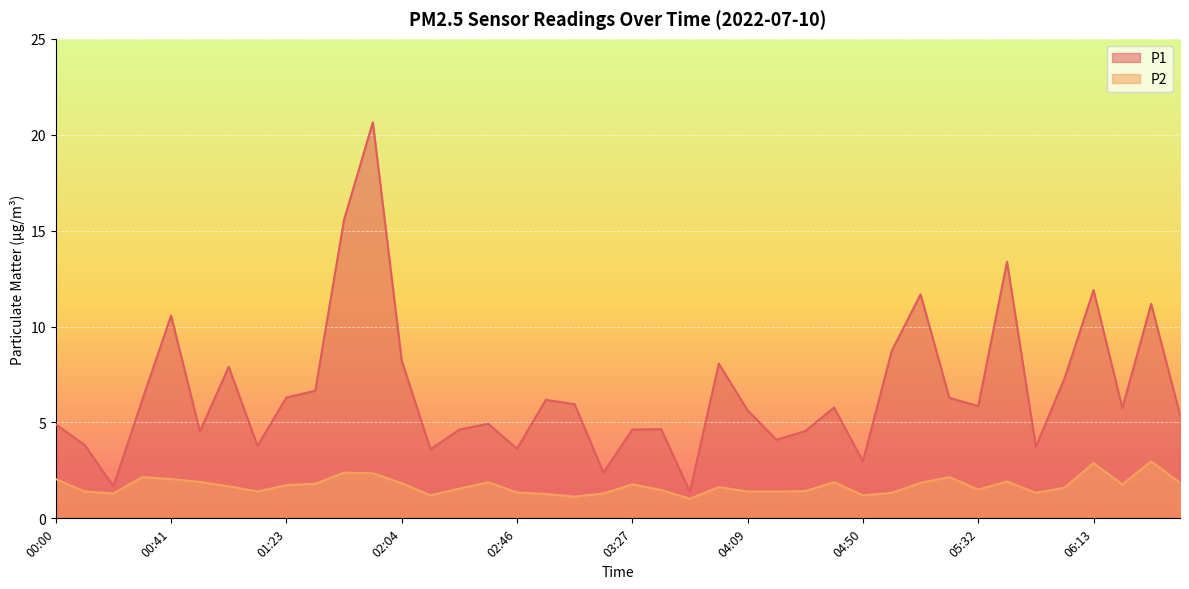

The value of P1 at 01:13 is 3.8. True or false?

True